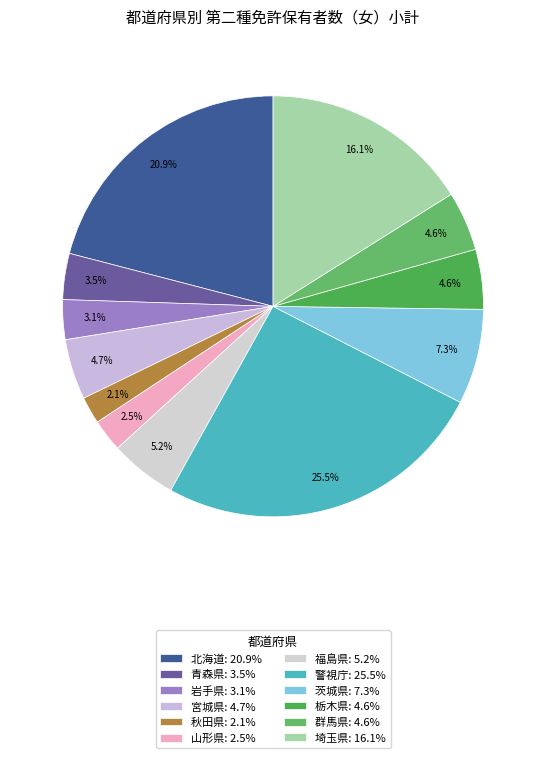

What is the smallest slice in the pie chart?

秋田県